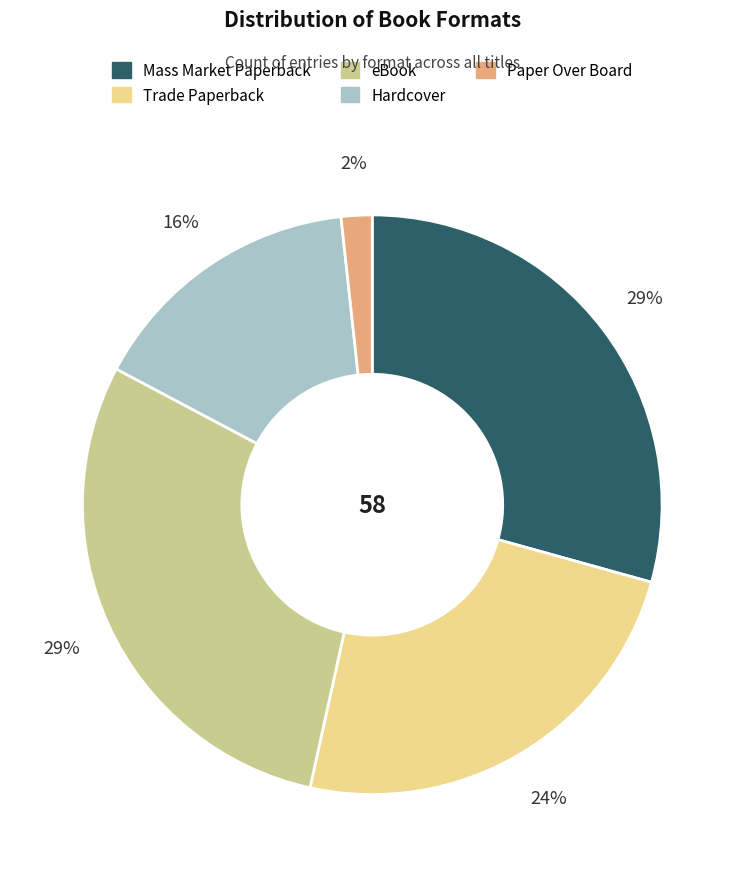

To the nearest percent, what is the average slice percentage?

20%